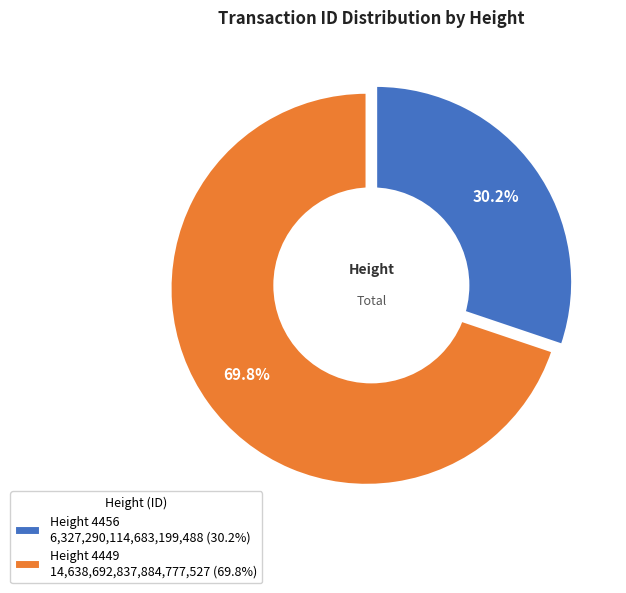

Rank the categories by value from highest to lowest.

4449, 4456